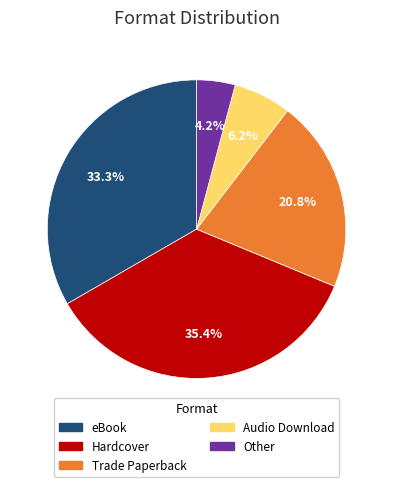

Which category has the biggest portion of the pie?

Hardcover